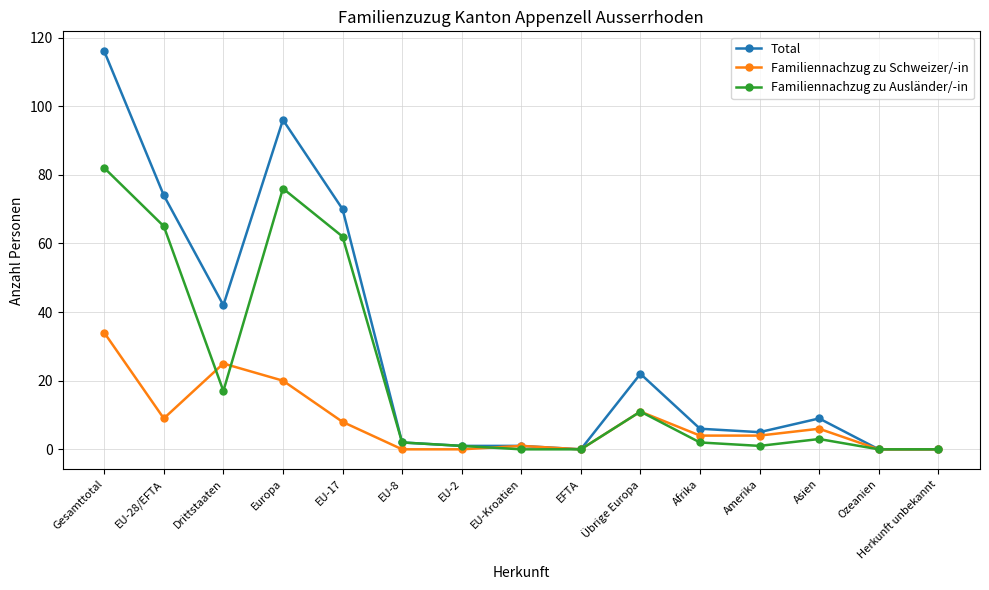

What is the label of the 15th point from the left?

Herkunft unbekannt